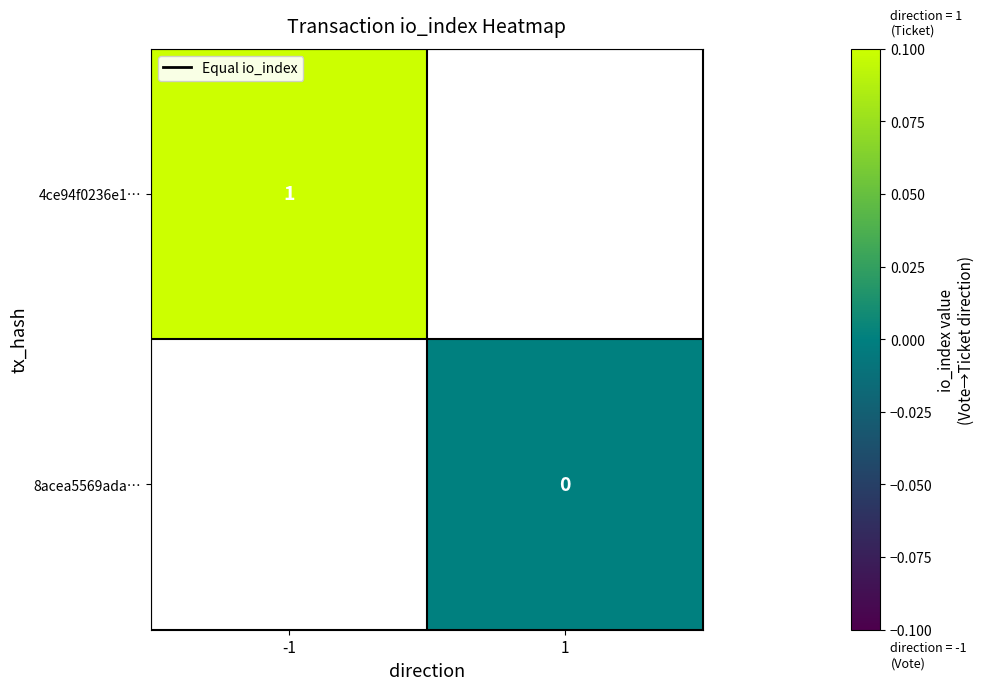

The 4ce94f0236e1… series shows 1 at -1. True or false?

True